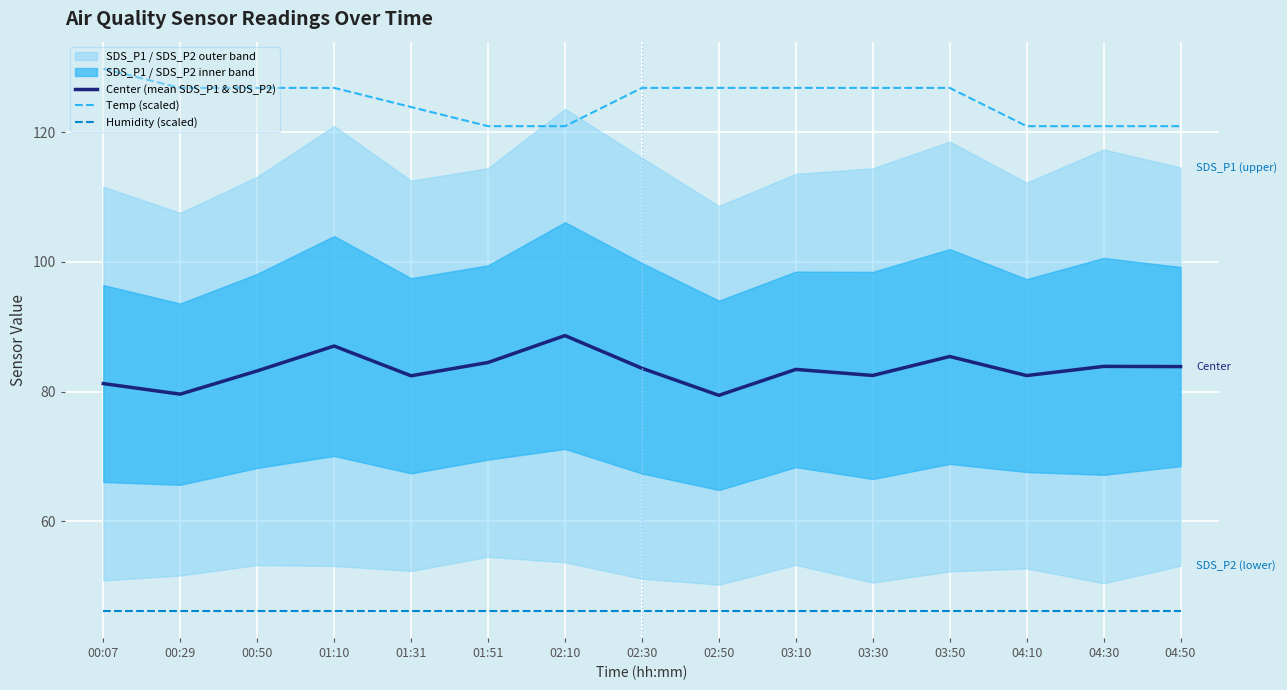

Reading right to left, what are all the values shown in this chart?

Center (mean SDS_P1 & SDS_P2): 04:50=83.9	04:30=83.9	04:10=82.5	03:50=85.4	03:30=82.5	03:10=83.4	02:50=79.4	02:30=83.6	02:10=88.7	01:51=84.5	01:31=82.5	01:10=87.0	00:50=83.2	00:29=79.6	00:07=81.2
Temp (scaled): 04:50=120.9	04:30=120.9	04:10=120.9	03:50=126.8	03:30=126.8	03:10=126.8	02:50=126.8	02:30=126.8	02:10=120.9	01:51=120.9	01:31=123.9	01:10=126.8	00:50=126.8	00:29=126.8	00:07=129.8
Humidity (scaled): 04:50=46.2	04:30=46.2	04:10=46.2	03:50=46.2	03:30=46.2	03:10=46.2	02:50=46.2	02:30=46.2	02:10=46.2	01:51=46.2	01:31=46.2	01:10=46.2	00:50=46.2	00:29=46.2	00:07=46.2